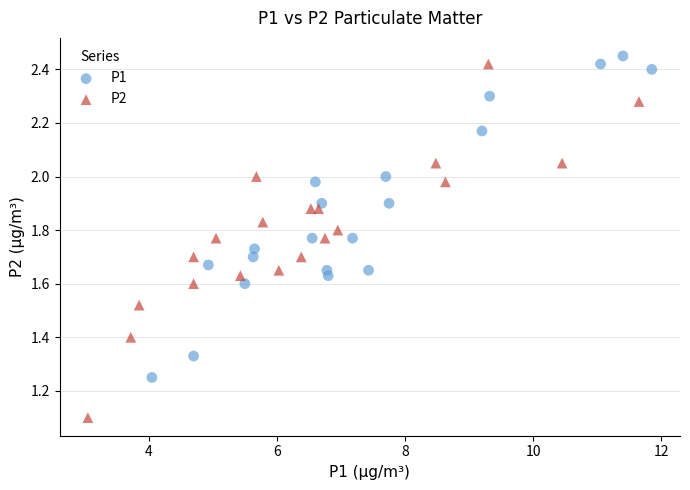

Which series has the largest Y range (max minus min)?

P2